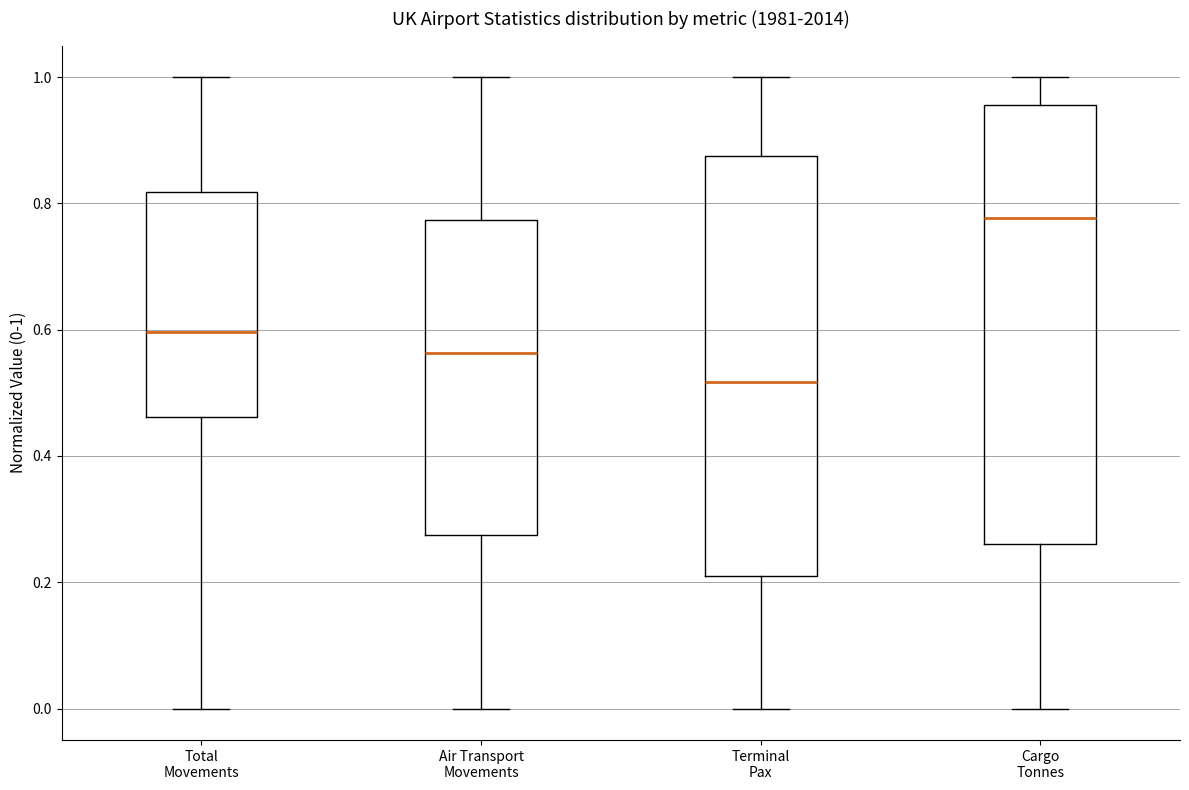

Reading left to right, transcribe this box plot: for each box, give where its median line is, the range the box spans, and where its two whiskers end, as read against the y-axis. The values are not printed on the chart, so give them approximately, as read against the axis.

Total Movements: median 0.60, box 0.46 to 0.82, whiskers 0.00 to 1.00
Air Transport Movements: median 0.56, box 0.28 to 0.78, whiskers 0.00 to 1.00
Terminal Pax: median 0.52, box 0.20 to 0.88, whiskers 0.00 to 1.00
Cargo Tonnes: median 0.78, box 0.26 to 0.96, whiskers 0.00 to 1.00